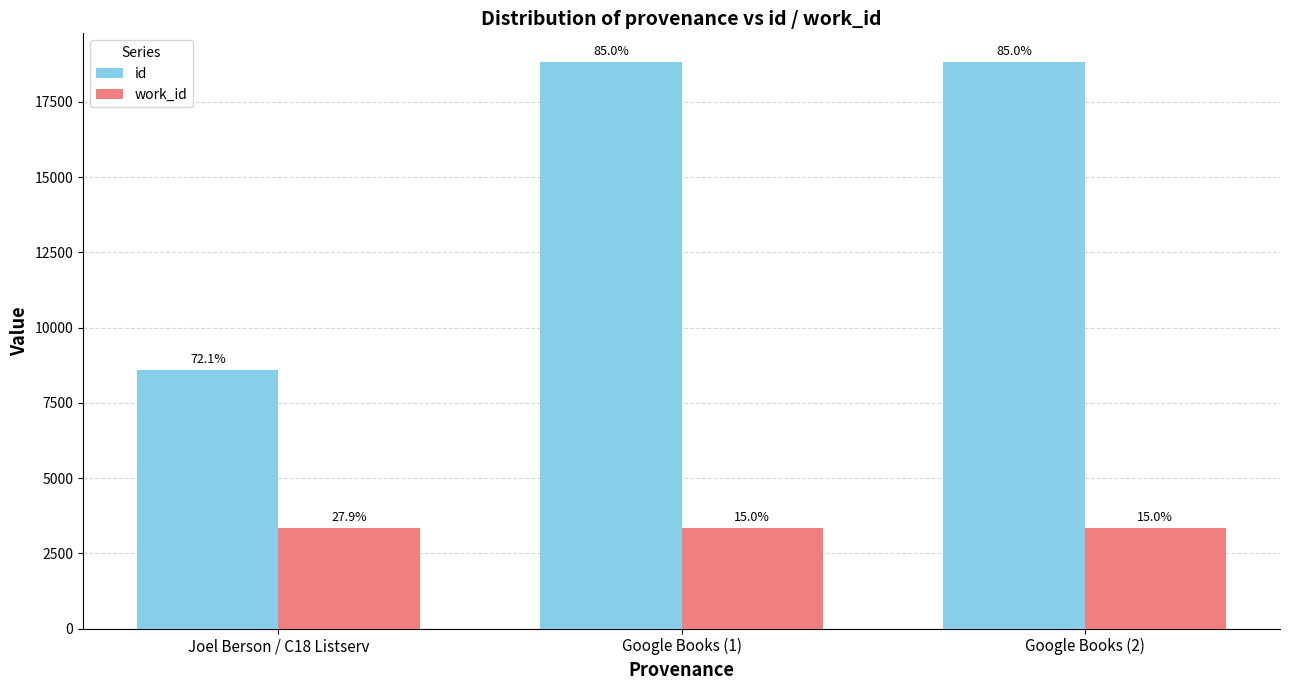

What is the spread (max minus min) of values at Google Books (2)?

15511